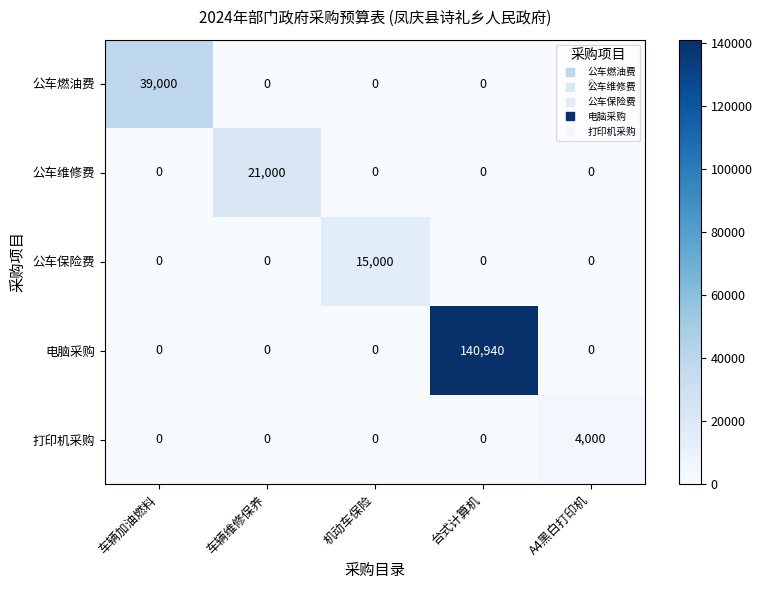

True or false: 电脑采购 has a value of 0 at A4黑白打印机.

True